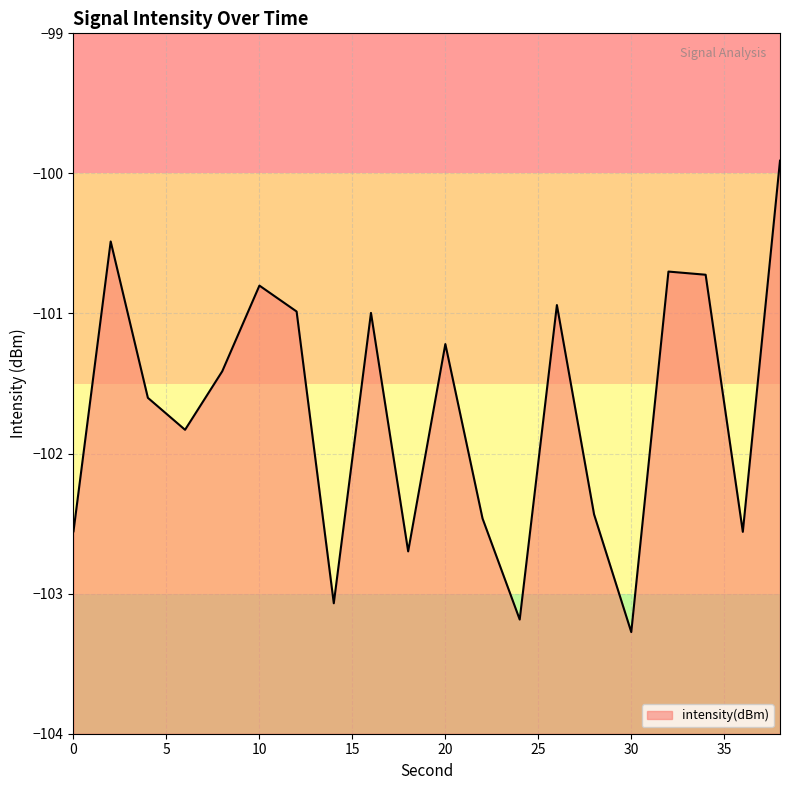

How many data points does each series have?

20